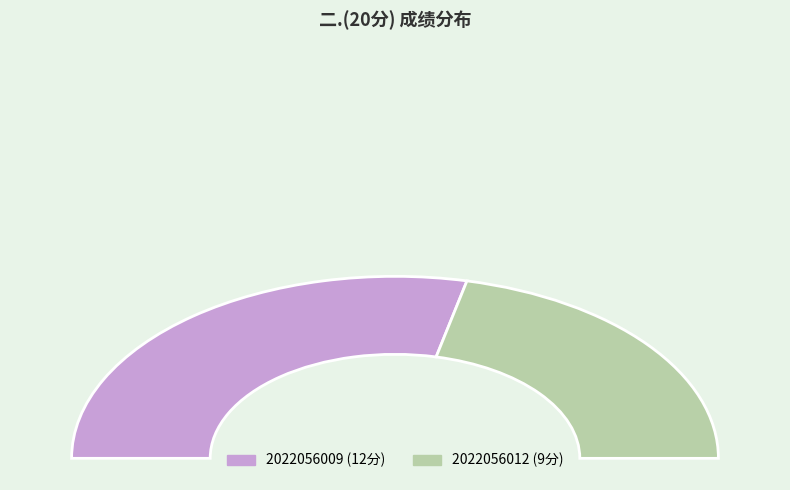

How many segments does this pie chart have?

2